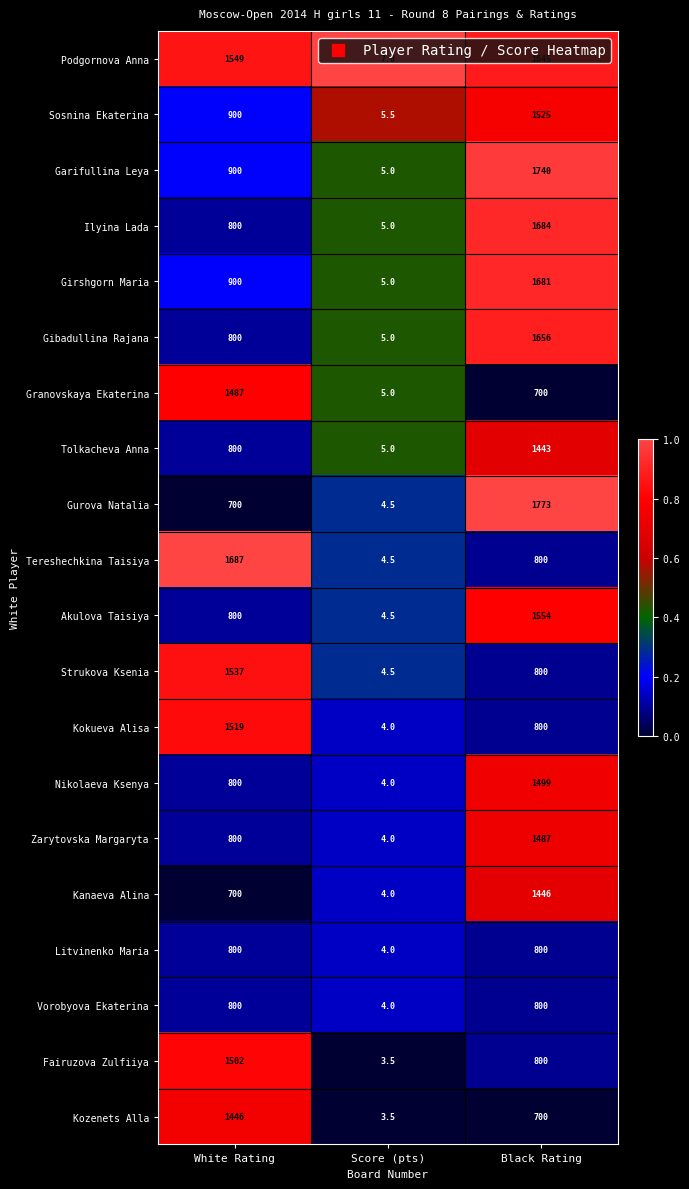

Rank the categories by Girshgorn Maria value from lowest to highest.

Score (pts), White Rating, Black Rating